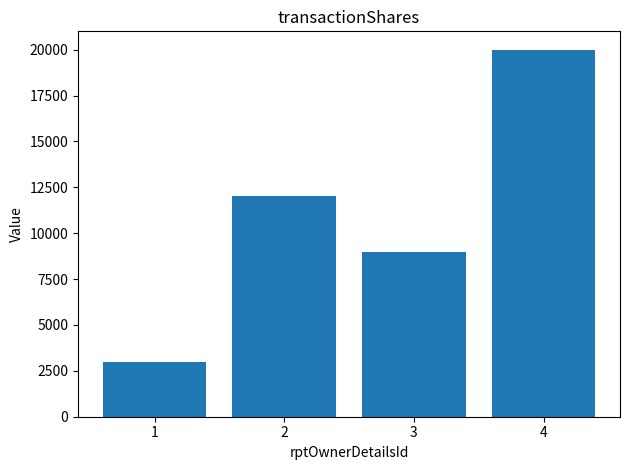

Rank the categories by value from lowest to highest.

1, 3, 2, 4